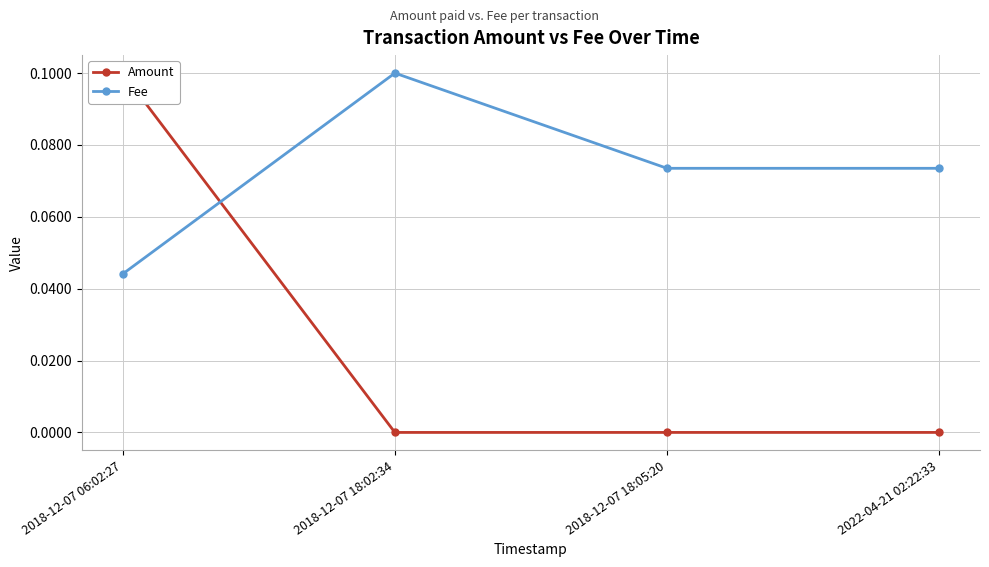

Which series has the widest spread of values?

Amount